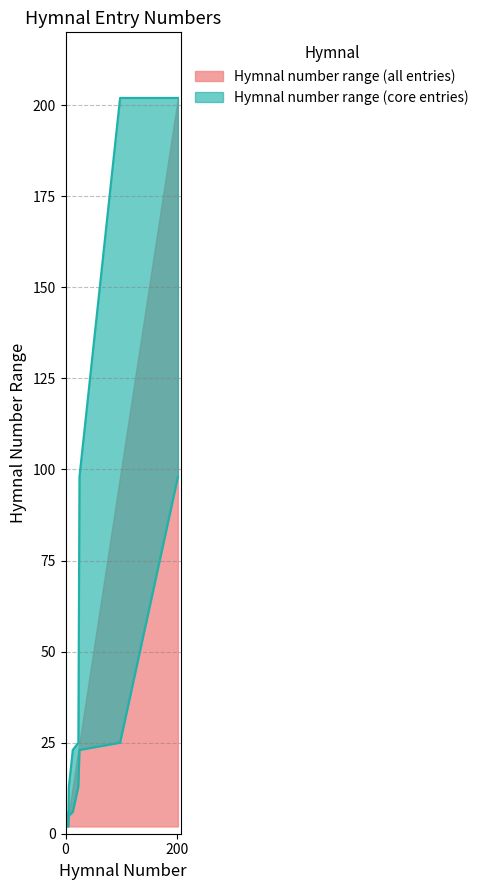

True or false: Hymnal Number (lower) has a value of 16 at 23.

False